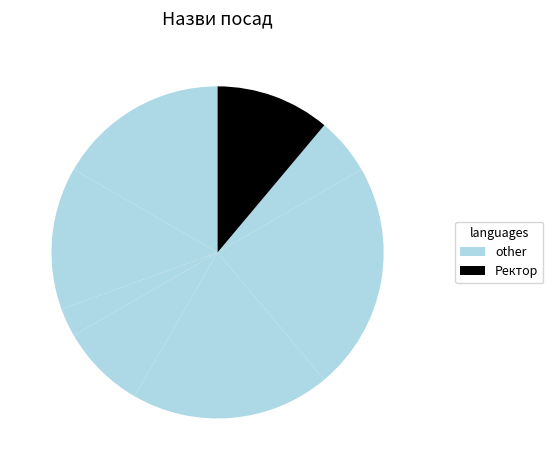

How many segments does this pie chart have?

8